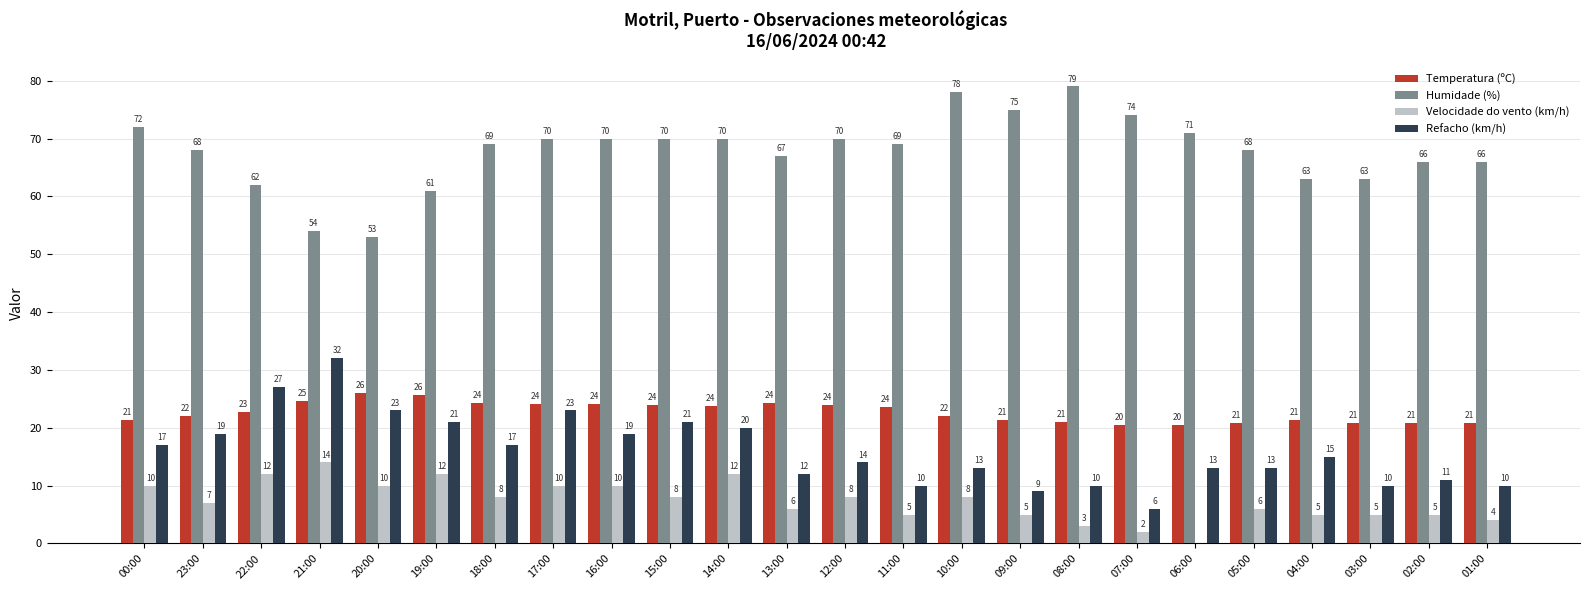

How many data points does each series have?

24